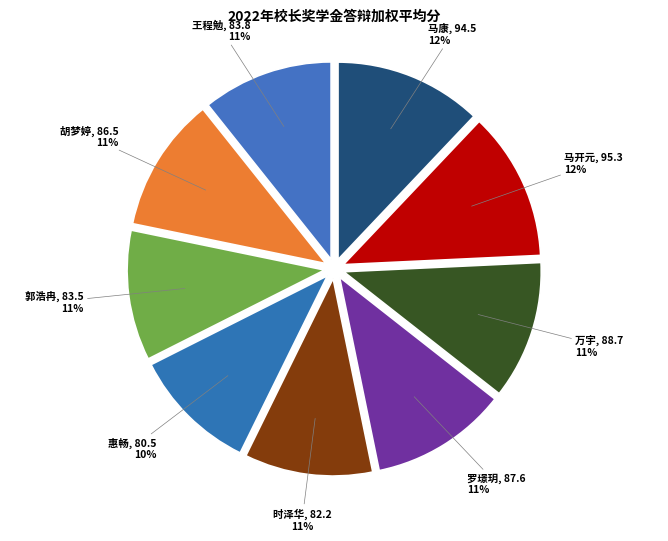

Is the sum of 王程勉 and 郭浩冉 greater than half?

No